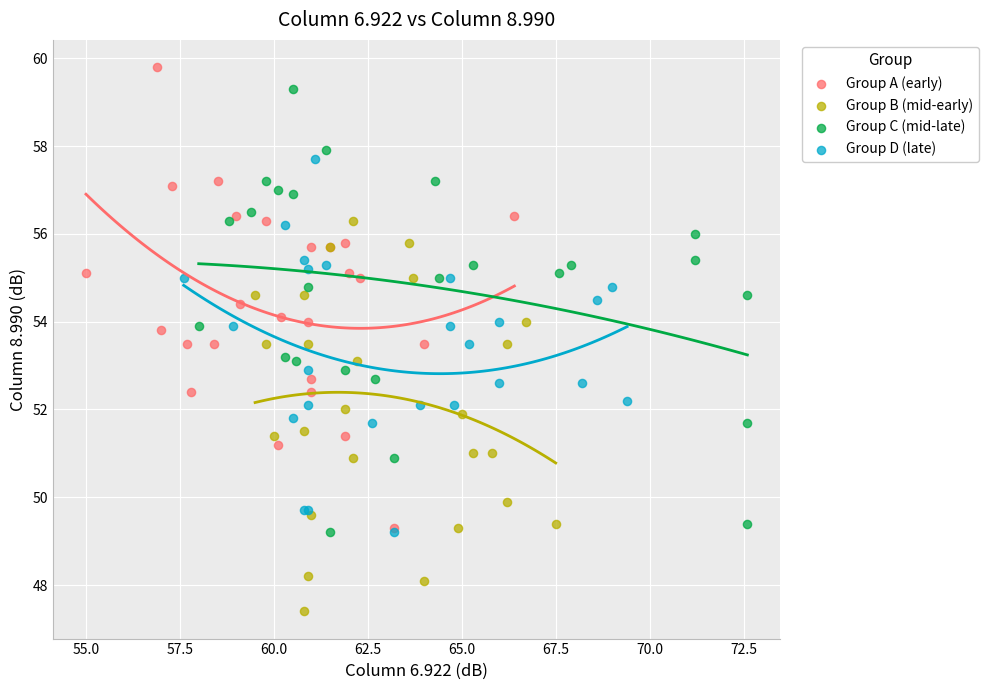

Which series reaches the minimum Y coordinate?

Group B (mid-early)